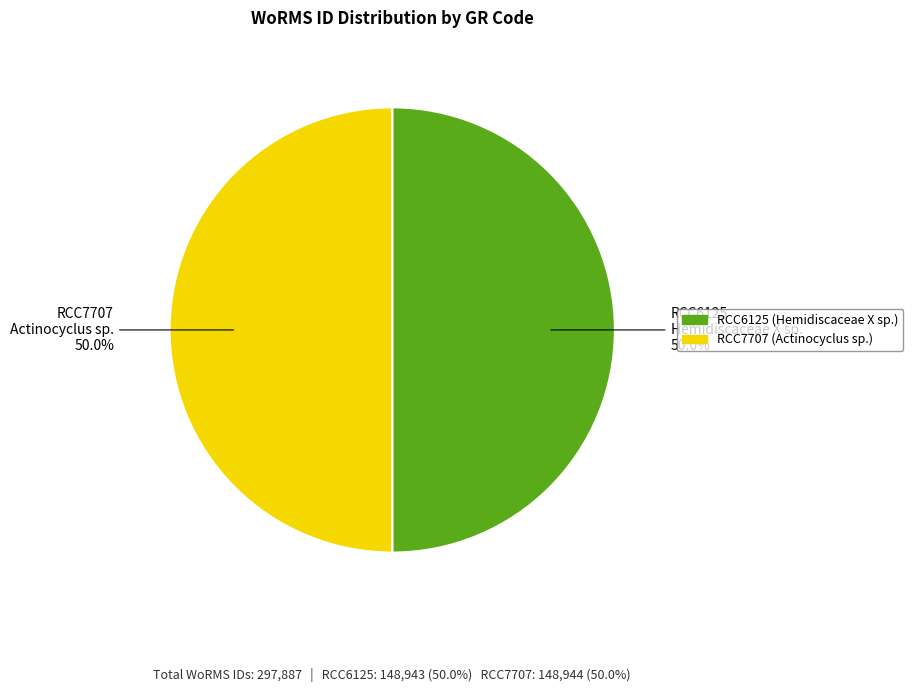

Is it true that RCC7707 is 50% of the pie?

True